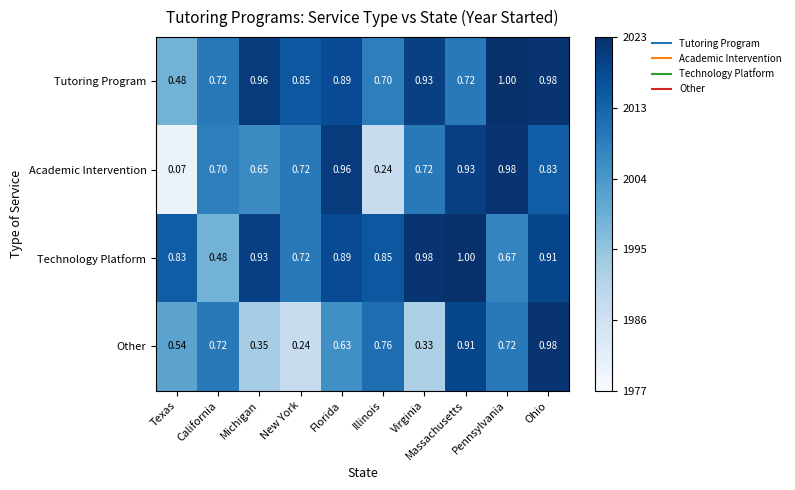

Where is Academic Intervention nearest to the value 0?

Texas